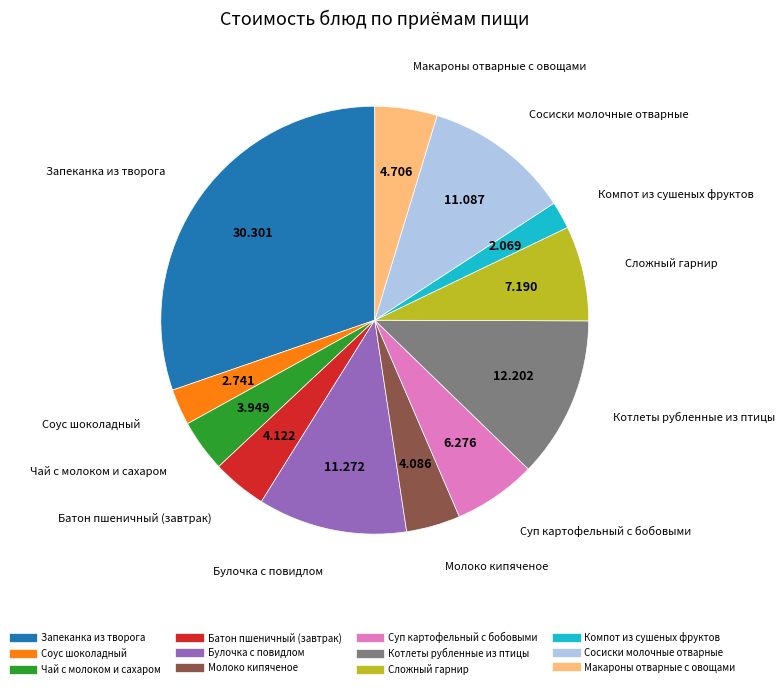

What is the smallest slice in the pie chart?

Компот из сушеных фруктов